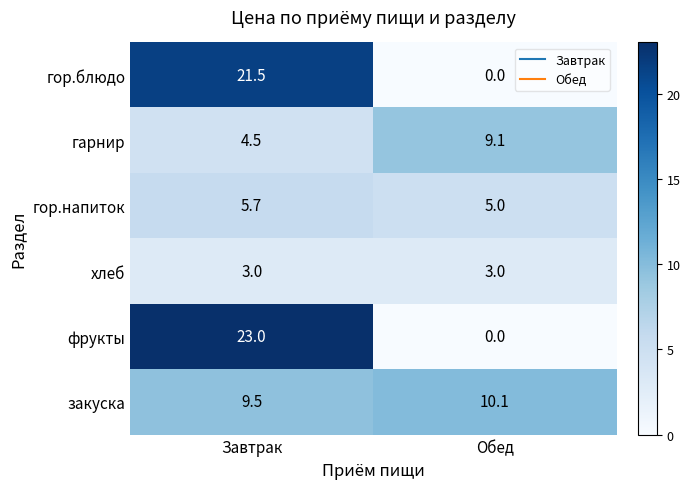

What is the sum of all гор.блюдо values?

21.5